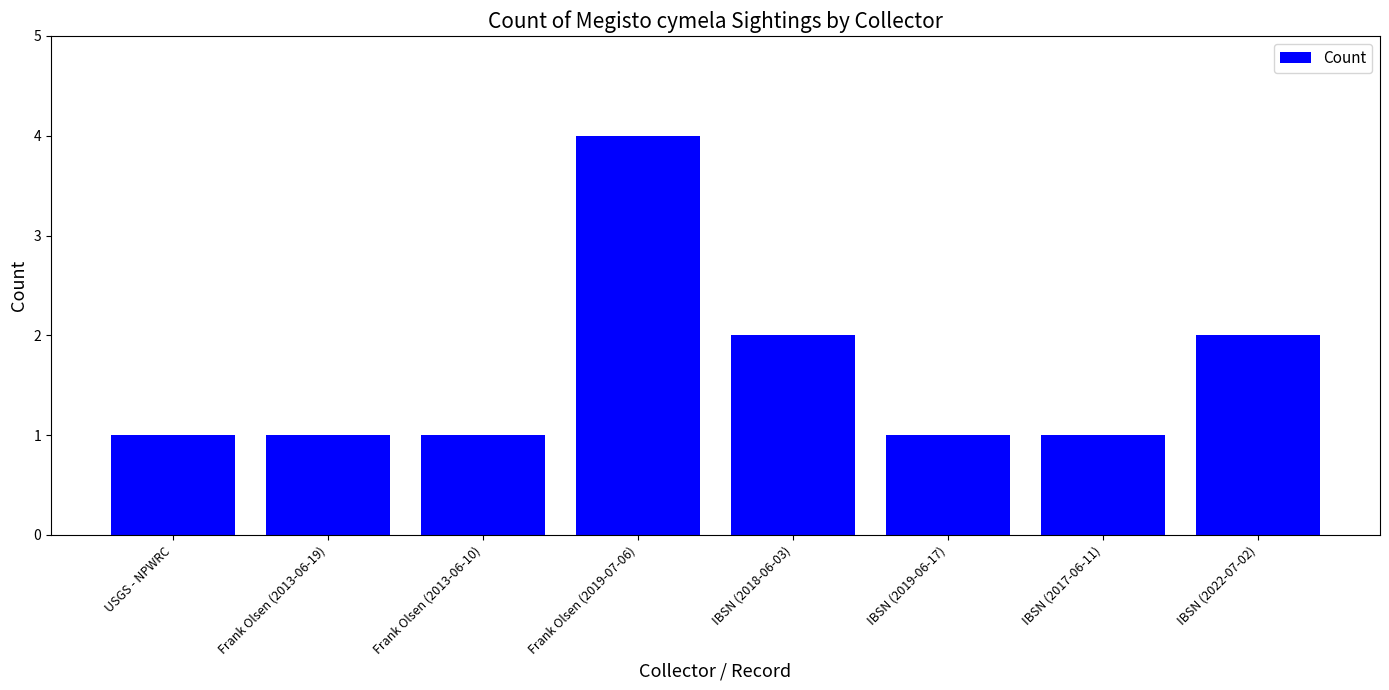

Reading right to left, transcribe all the data shown in this chart.

IBSN (2022-07-02)=2	IBSN (2017-06-11)=1	IBSN (2019-06-17)=1	IBSN (2018-06-03)=2	Frank Olsen (2019-07-06)=4	Frank Olsen (2013-06-10)=1	Frank Olsen (2013-06-19)=1	USGS - NPWRC=1